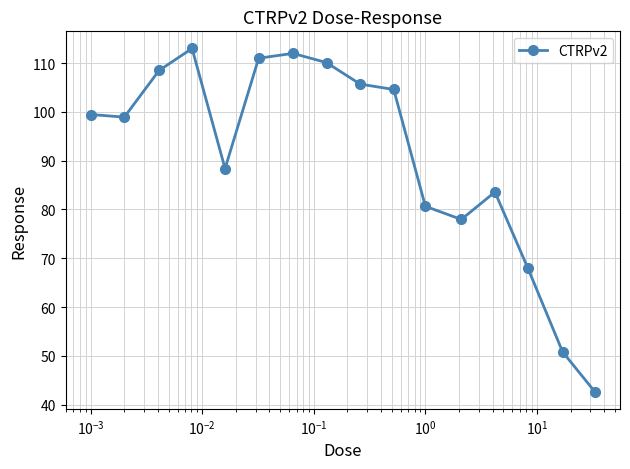

Reading left to right, what are all the values shown in this chart?

99.5	98.9	108.5	113.0	88.4	111.0	112.0	110.1	105.7	104.6	80.7	78.0	83.6	68.0	50.8	42.7